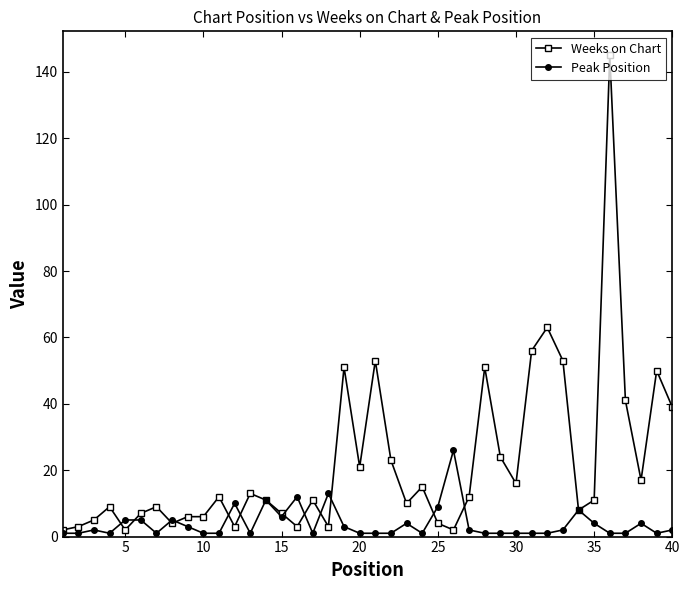

What is the maximum value for Peak Position?

26